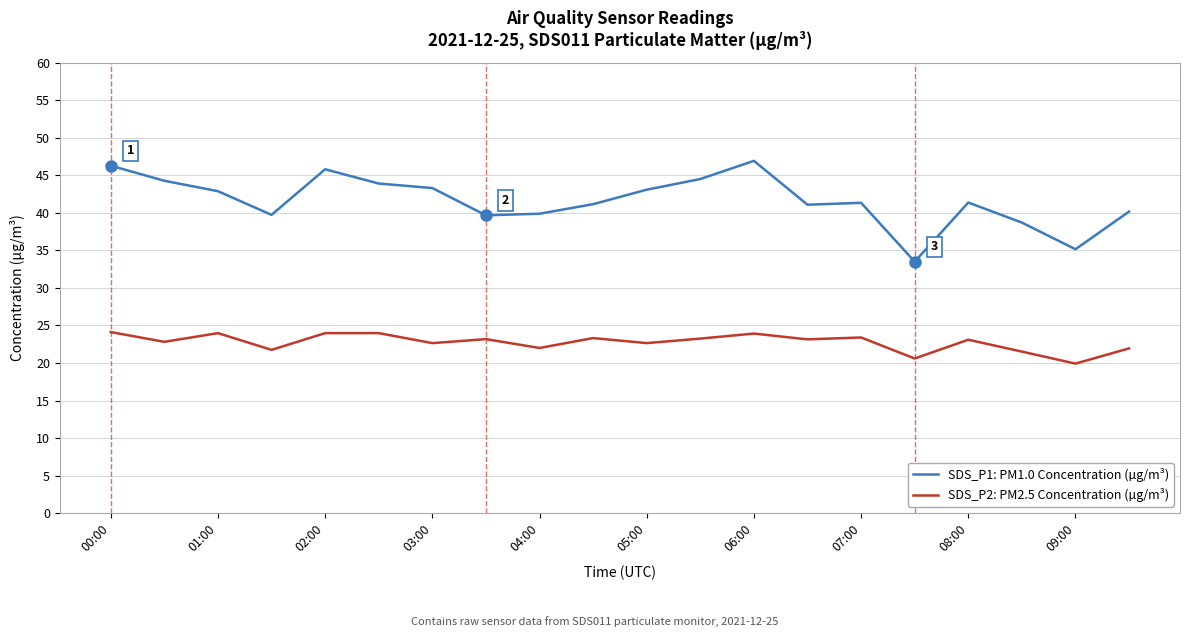

What is the smallest value displayed?

19.9